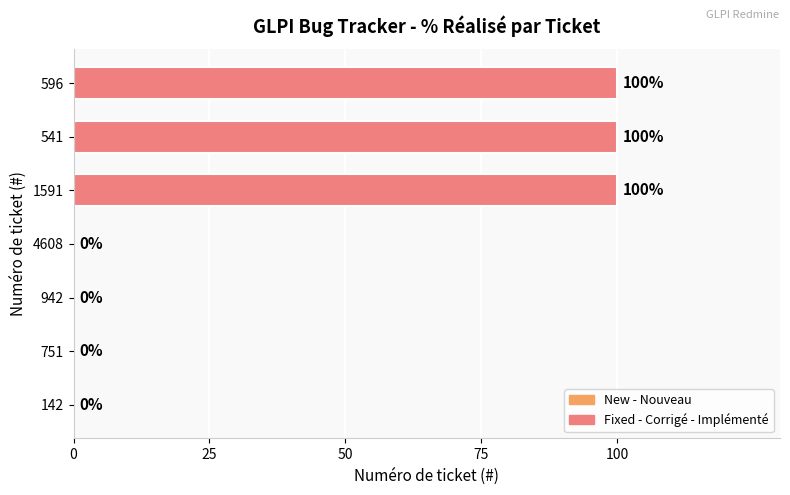

What is the change in value from 142 to 596?

+100